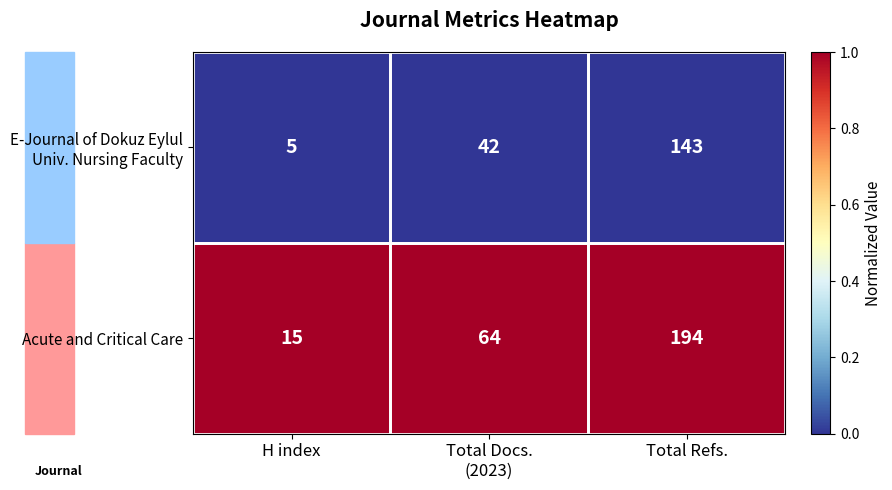

At which category does the chart reach its peak across all series?

Total Refs.